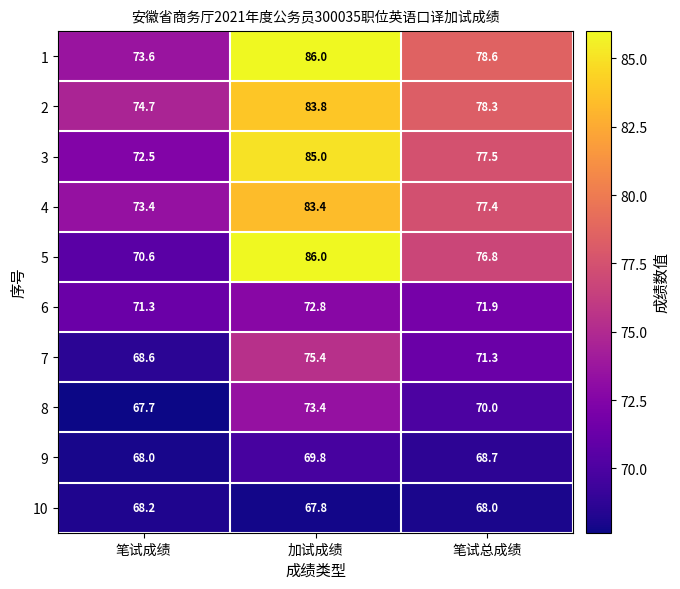

At how many categories does at least one series exceed 68?

3